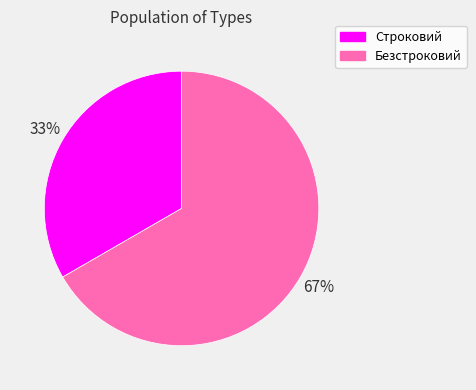

Is it true that Безстроковий is 67% of the pie?

True